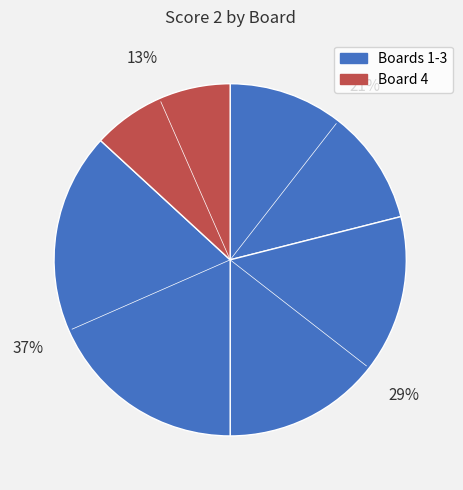

Count the number of slices in the pie.

4